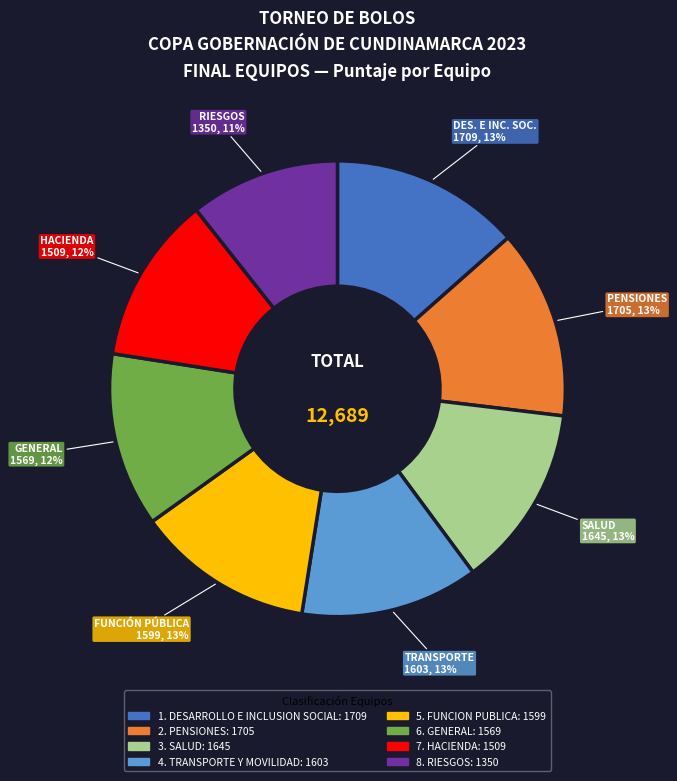

To the nearest percent, what is the average slice percentage?

12%